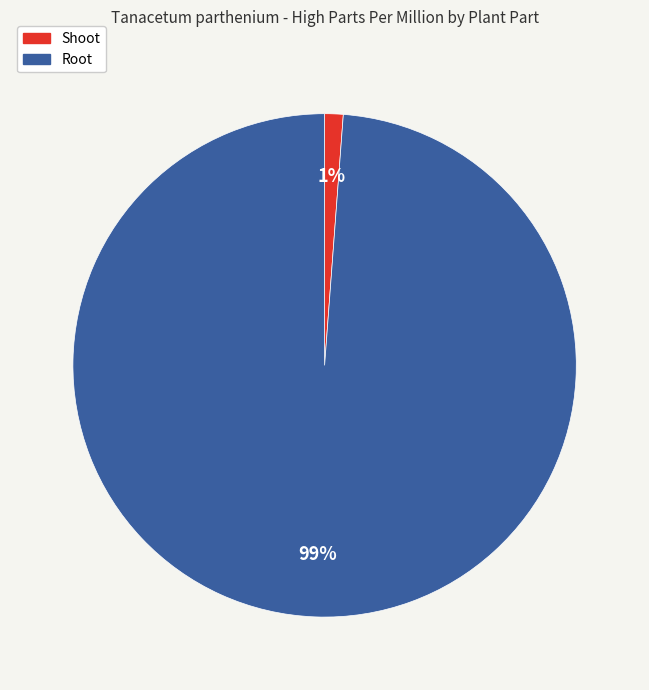

To the nearest percent, what is the combined percentage of Root and Shoot?

100%